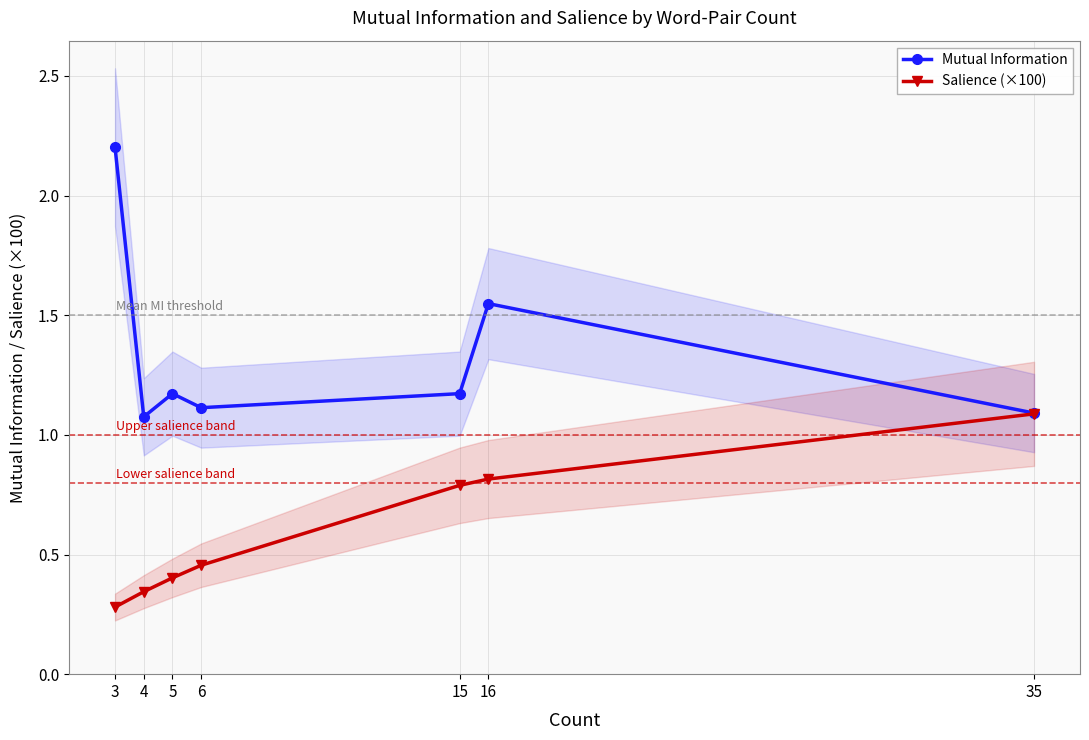

What is the average value of the Mutual Information series?

1.3